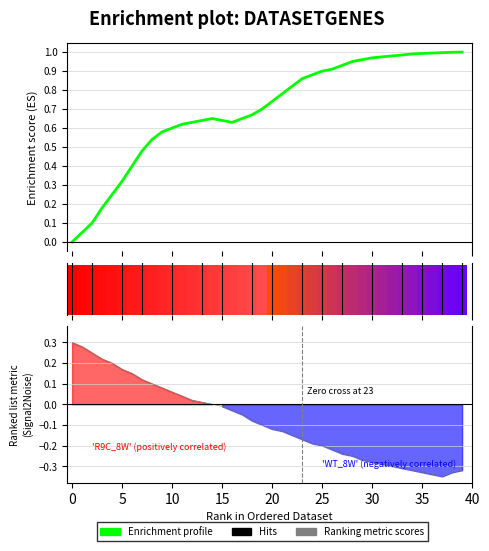

Is the value of Enrichment profile at 20 greater than the value of Ranking metric scores at 17?

Yes